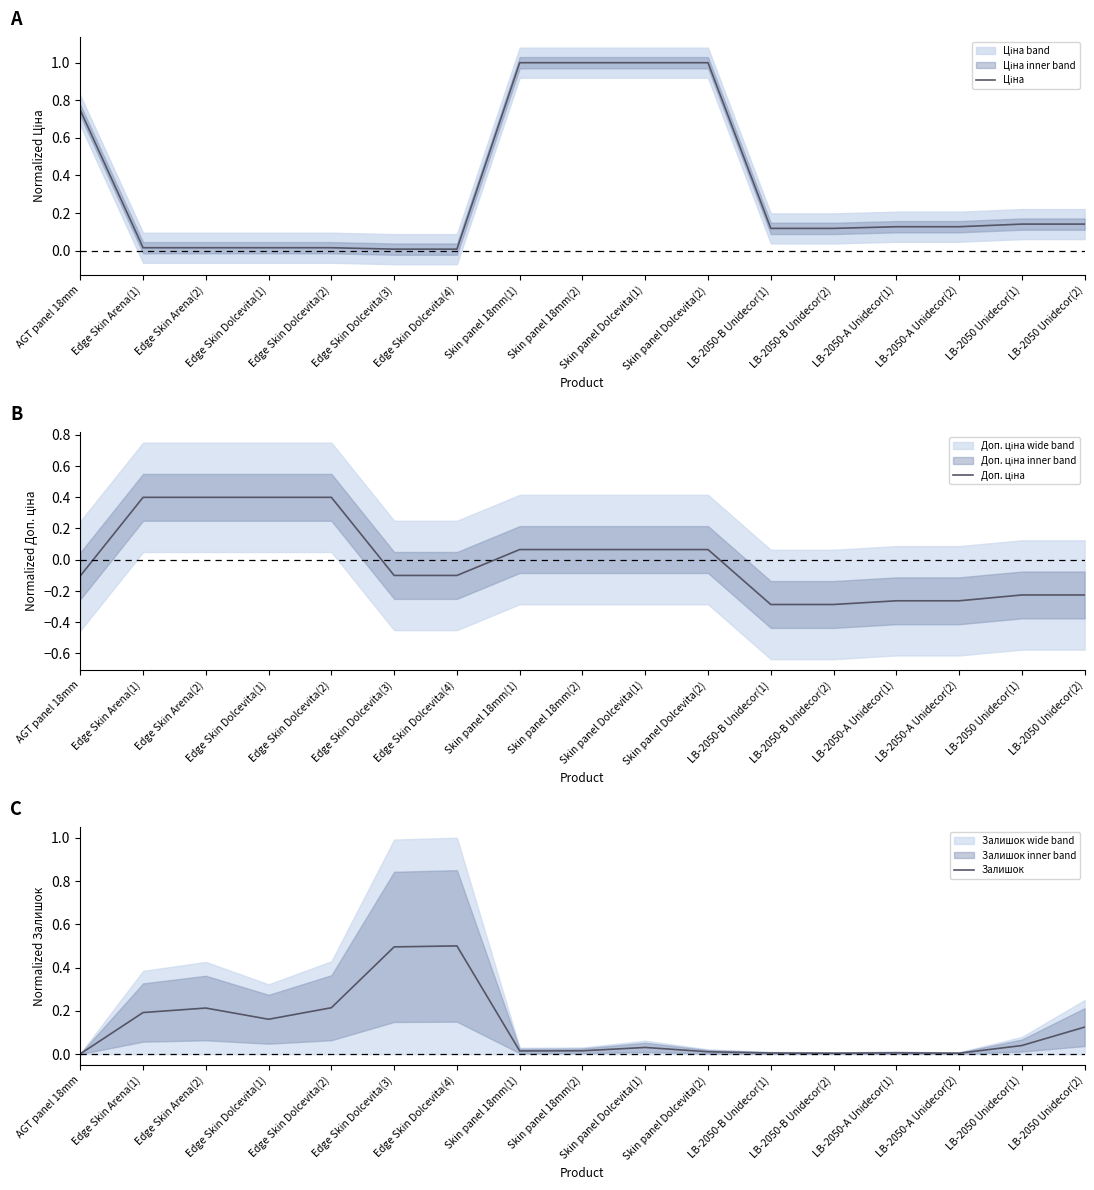

What is the difference between the Доп. ціна values at Edge Skin Dolcevita(2) and LB-2050-B Unidecor(1)?

0.7